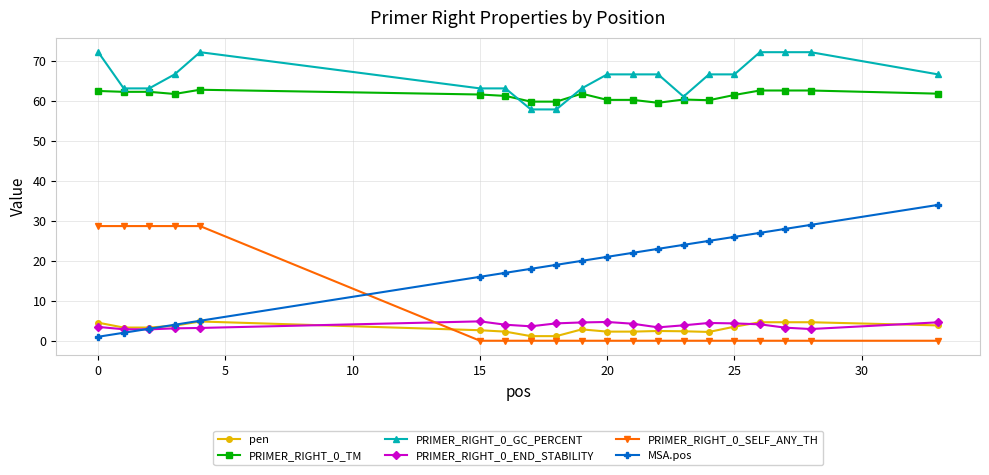

What is the value of the pen point at the 5th from the left?

4.8